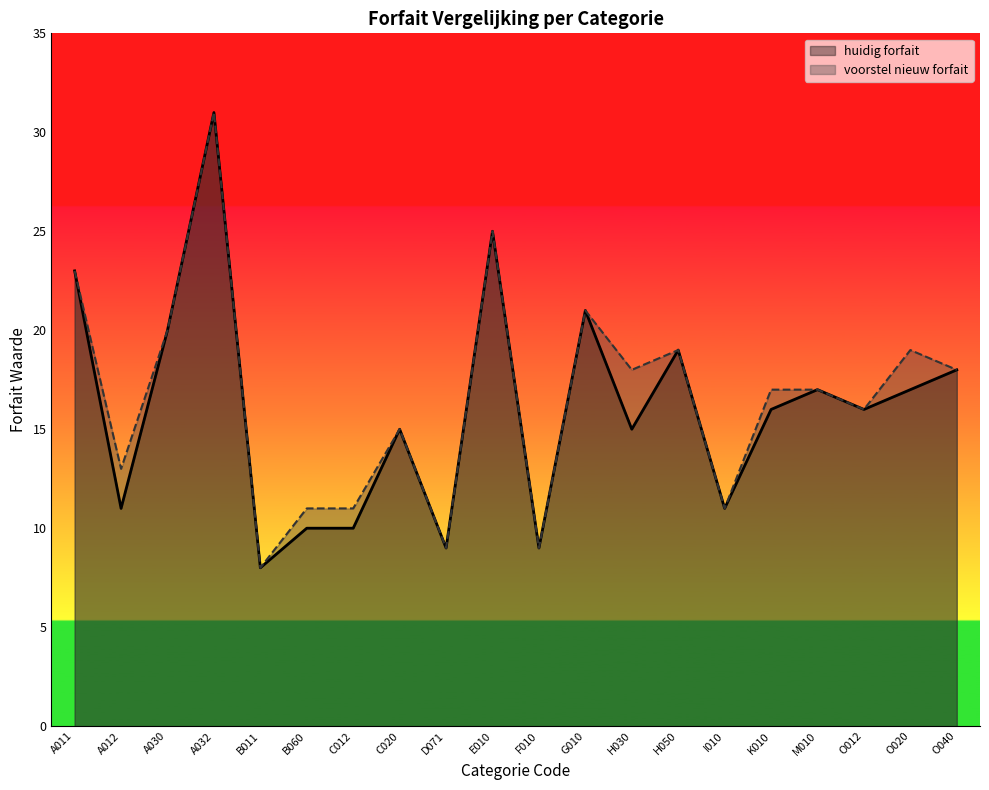

List the series in order of their peak value, highest first.

huidig forfait, voorstel nieuw forfait